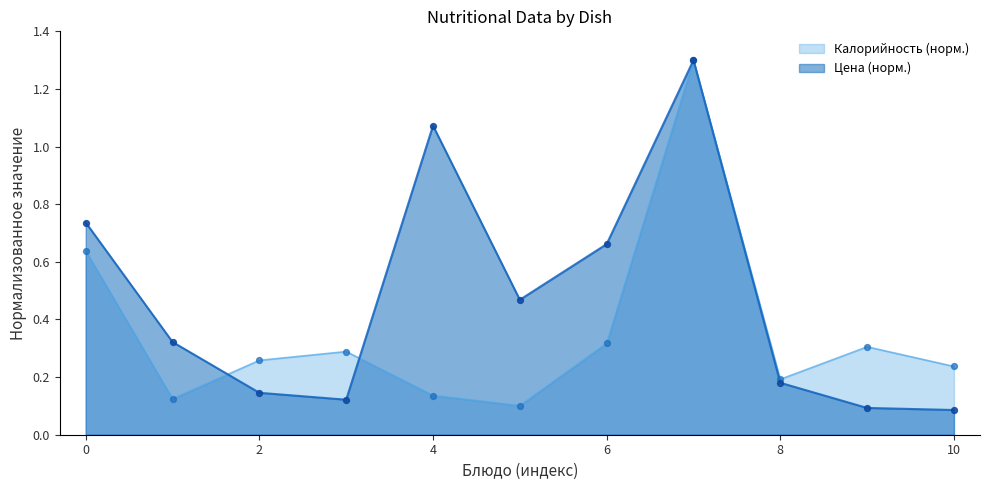

At how many categories does at least one series exceed 0?

11